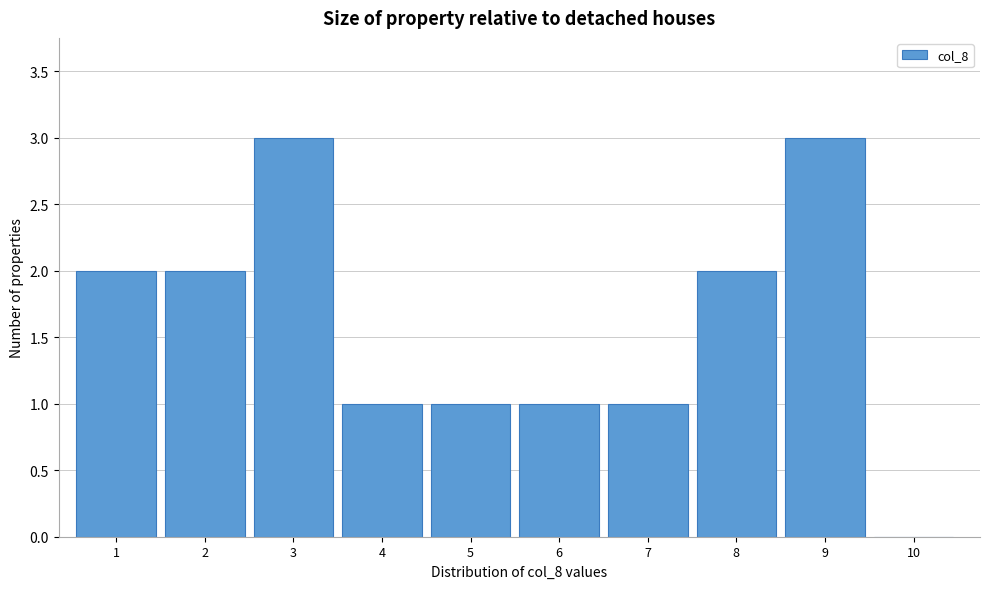

Reading left to right, transcribe all the data shown in this chart.

1=2	2=2	3=3	4=1	5=1	6=1	7=1	8=2	9=3	10=0